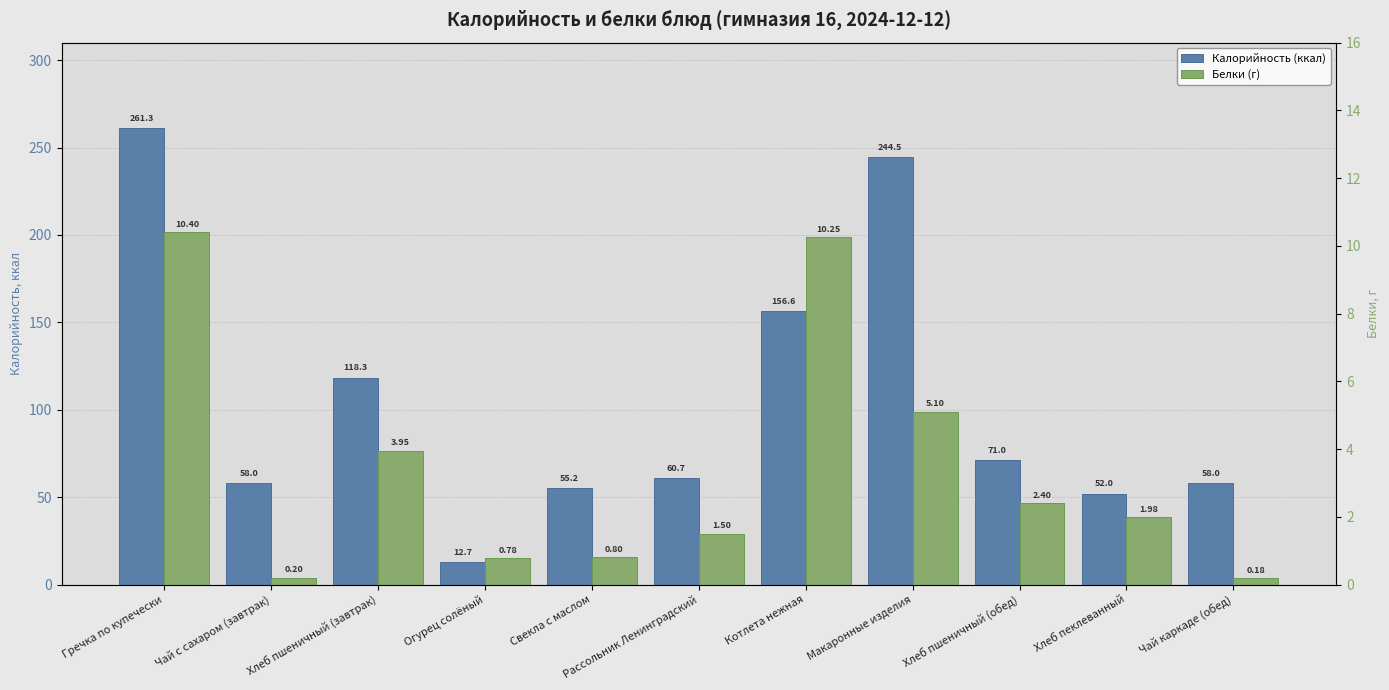

Is it true that Калорийность (ккал) equals 83.1 at Хлеб пеклеванный?

False